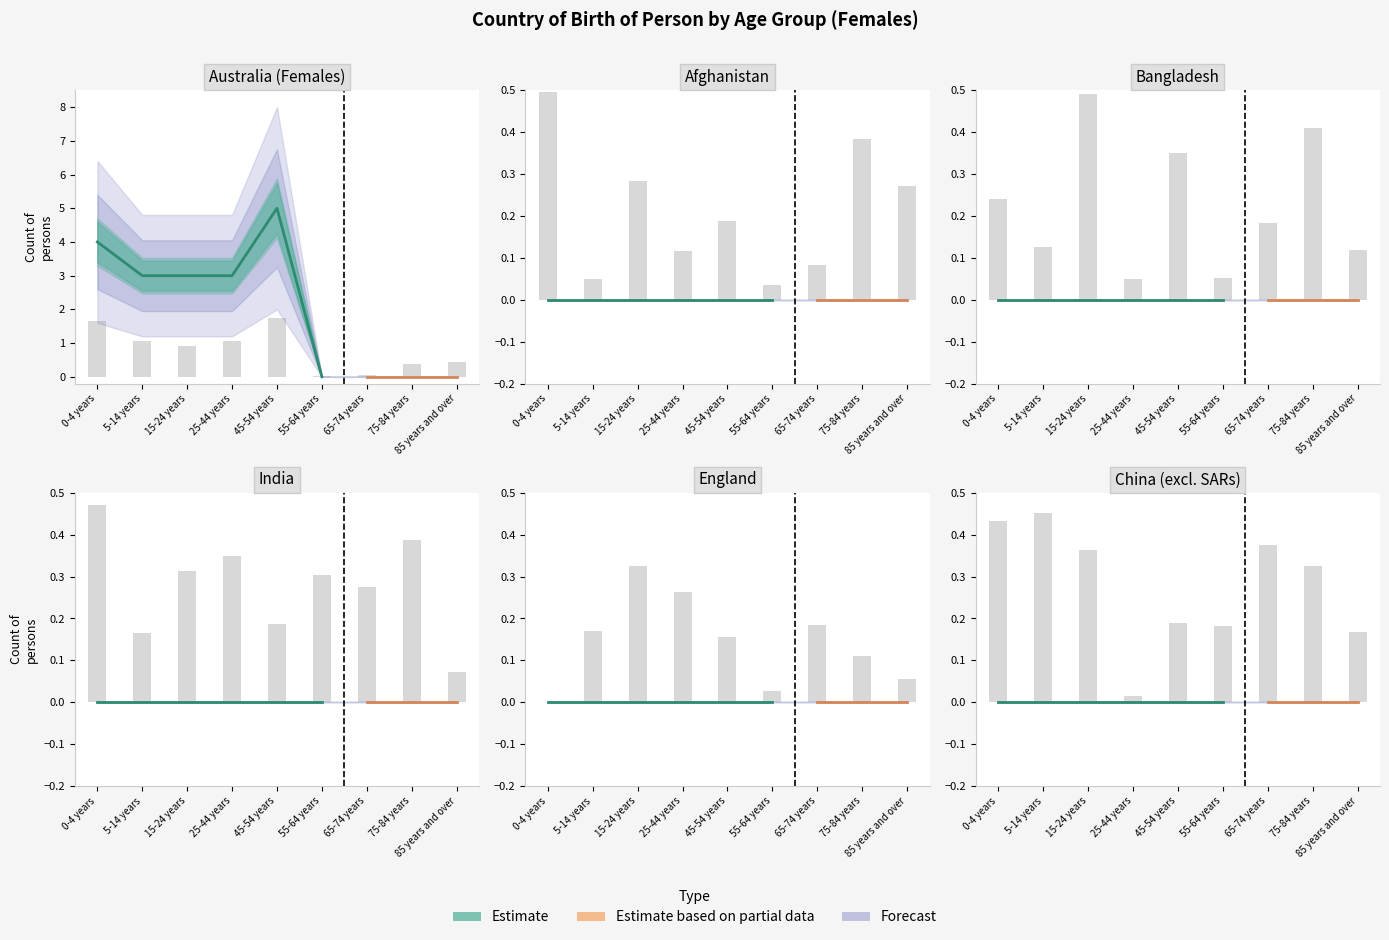

What is the label of the 3rd bar from the left?

15-24 years